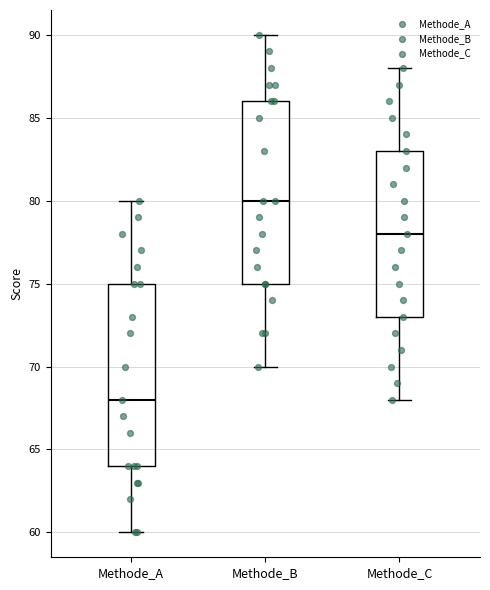

Reading left to right, transcribe this box plot: for each box, give where its median line is, the range the box spans, and where its two whiskers end, as read against the y-axis. The values are not printed on the chart, so give them approximately, as read against the axis.

Methode_A: median 68, box 64 to 75, whiskers 60 to 80
Methode_B: median 80, box 75 to 86, whiskers 70 to 90
Methode_C: median 78, box 73 to 83, whiskers 68 to 88